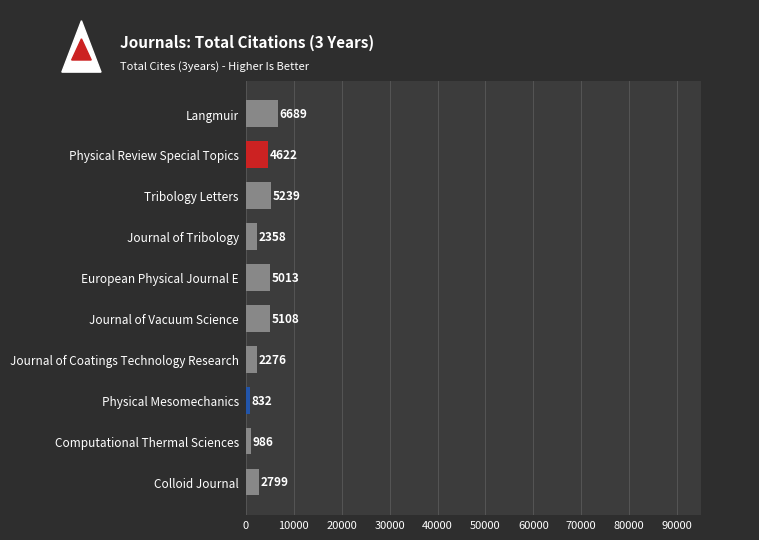

How many bars are there in total?

10